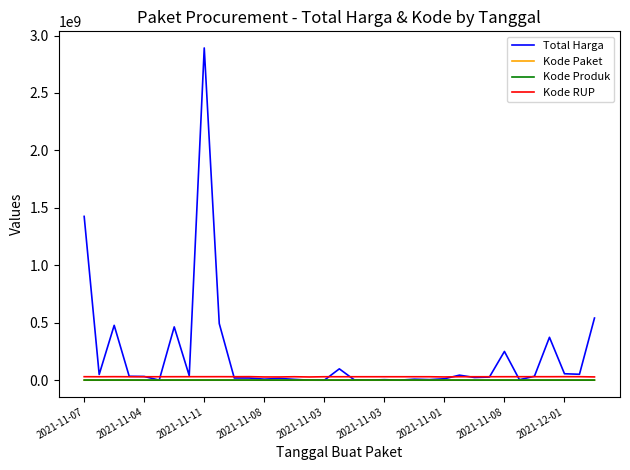

Which series has the largest total across all categories?

Total Harga